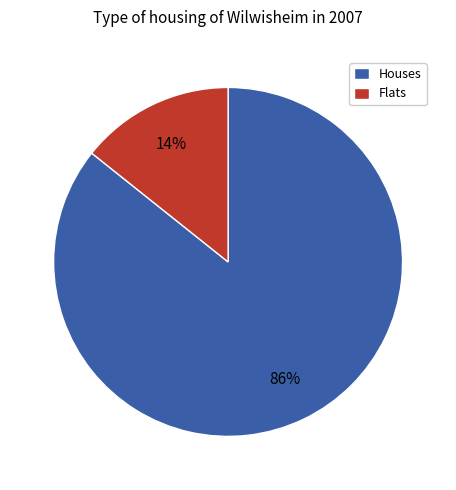

Between Flats and Houses, which is larger?

Houses